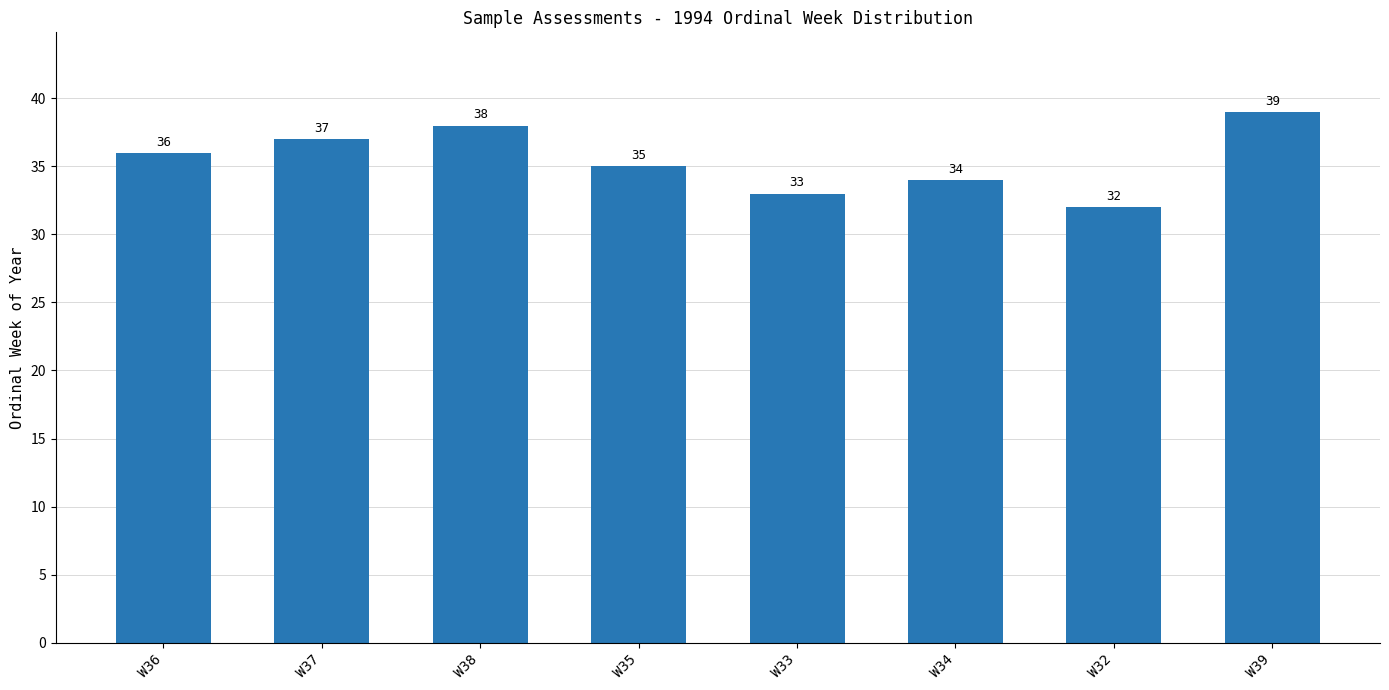

Count the values in the range 34 to 38.

5